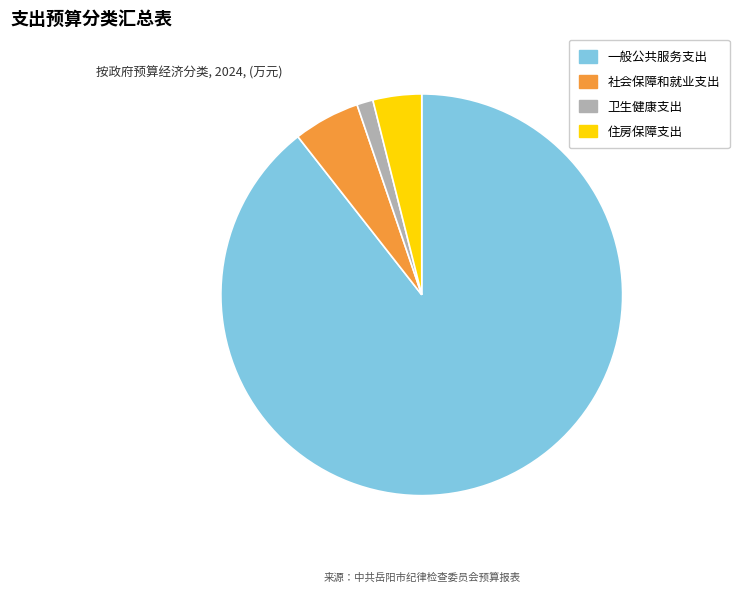

Approximately how many times larger is the value at 卫生健康支出 compared to 住房保障支出?

0.3